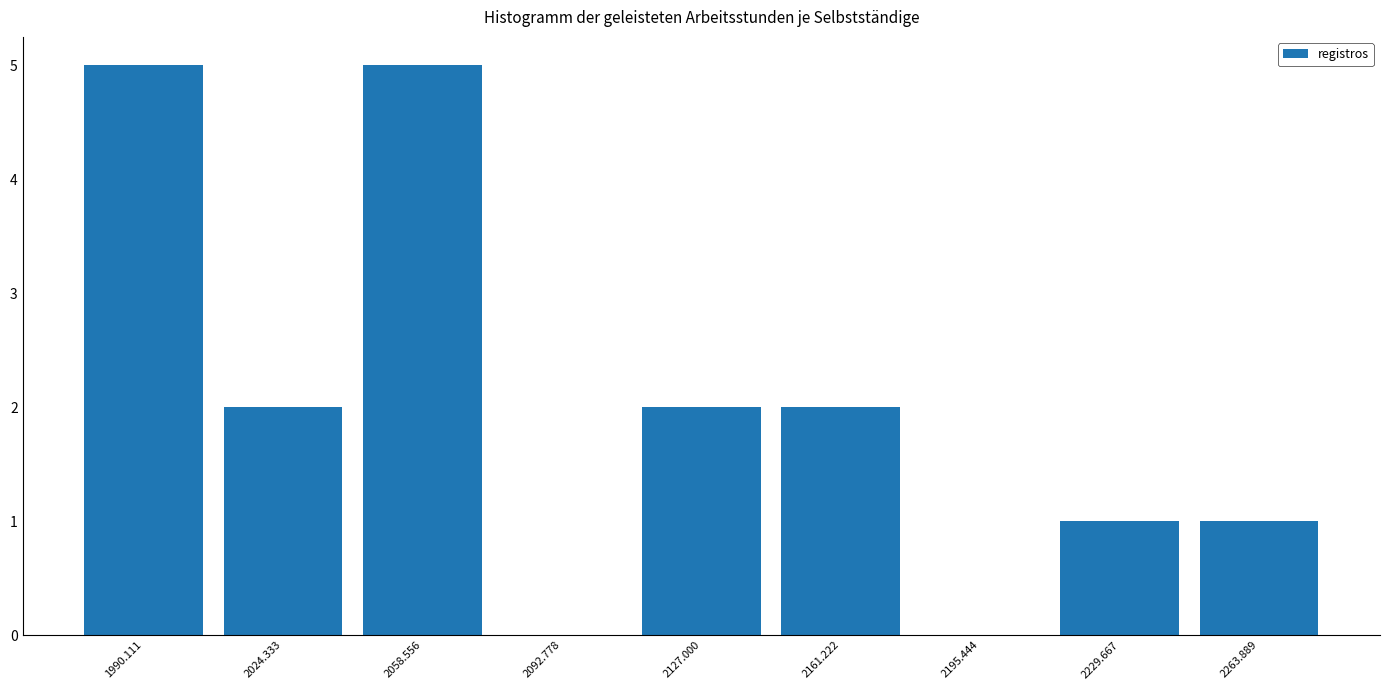

How tall is the bar that spans 2040 to 2075 on the x-axis? Neither the bar edges nor the heights are printed on the chart, so give them approximately, as read against the axes.

5